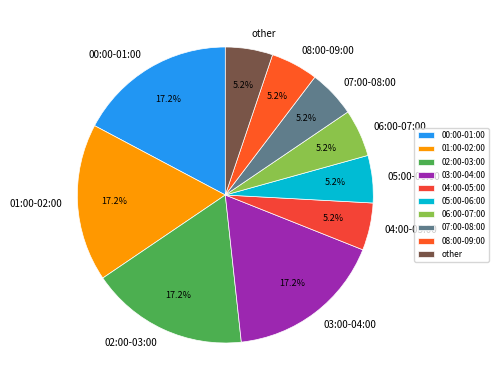

Is there any slice that represents more than half of the pie?

No